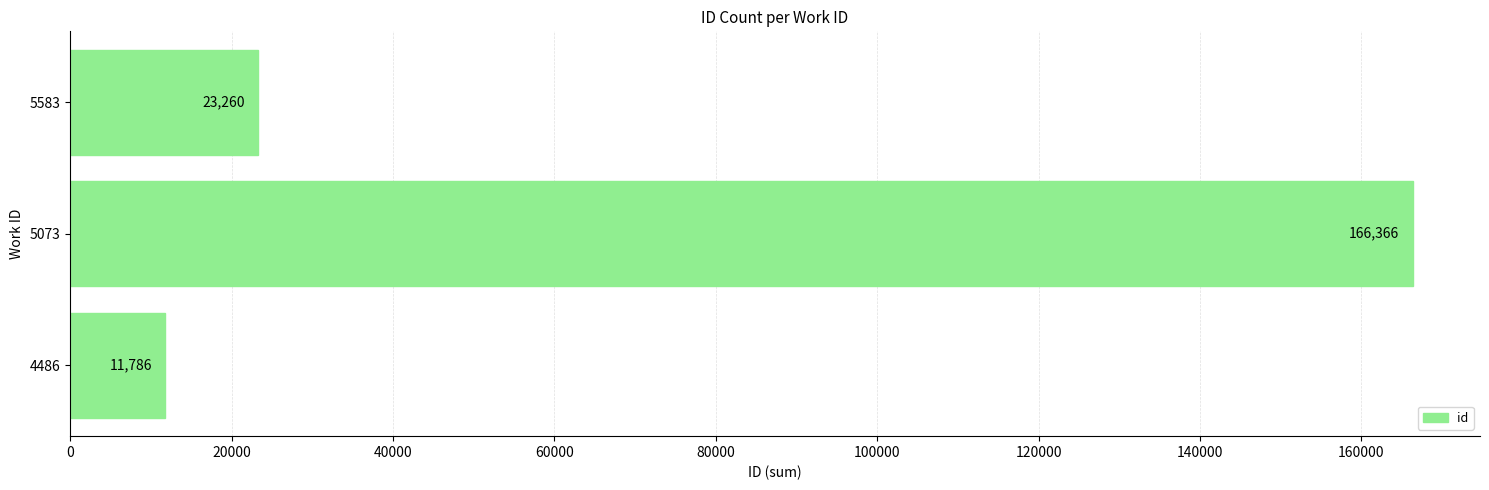

What is the maximum value shown in the chart?

166366